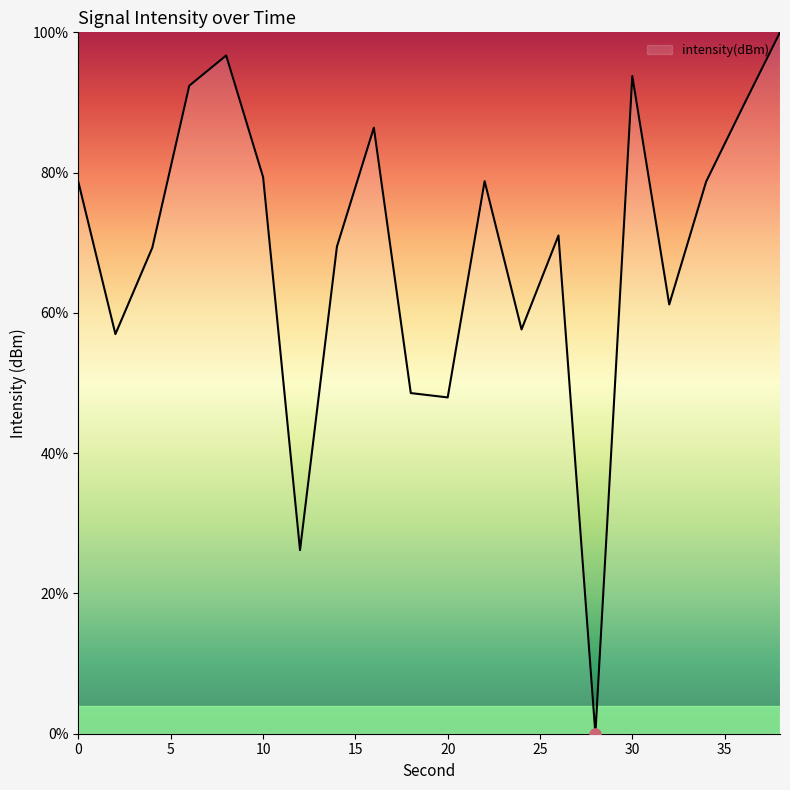

How many values exceed 78?

10